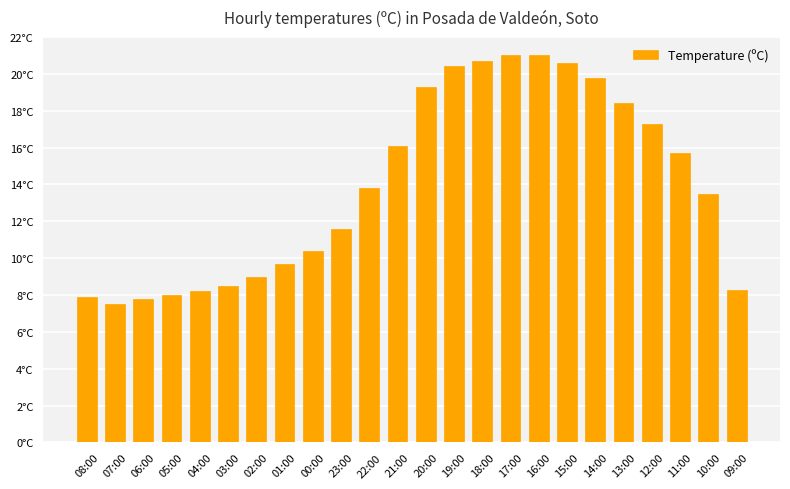

The chart shows a value of 5.3 at 04:00. True or false?

False